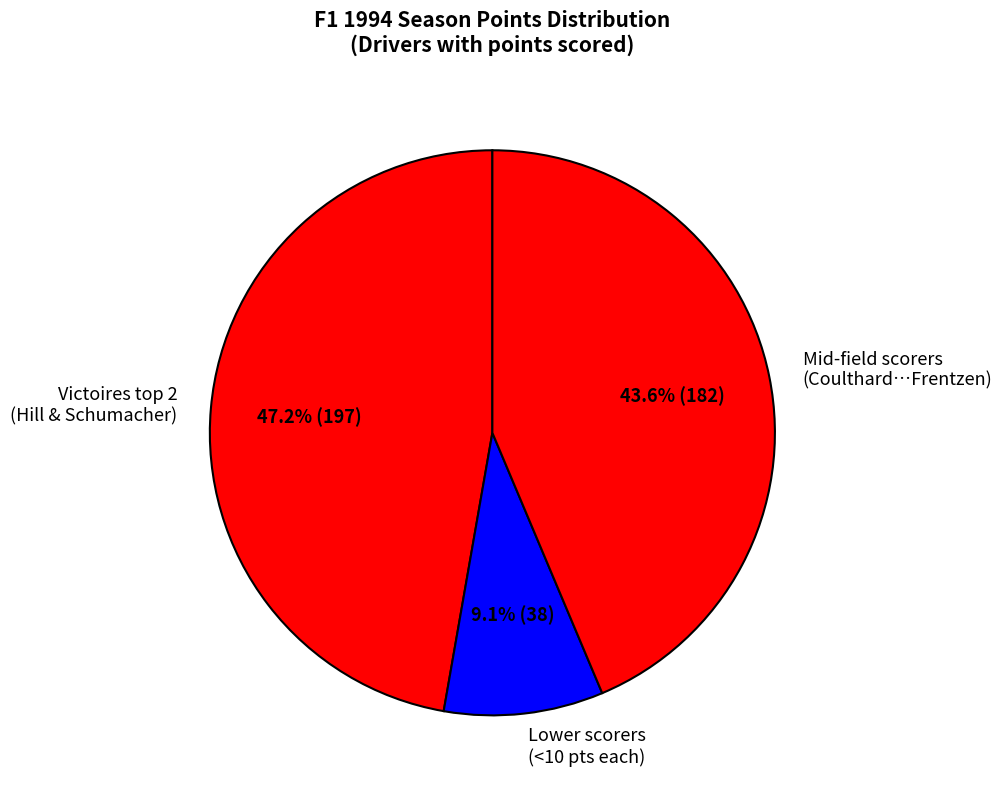

Which slice is the smallest?

Lower scorers (<10 pts each)